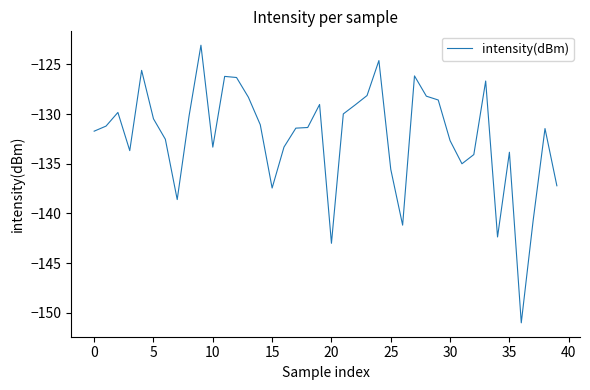

What is the greatest value displayed?

-123.1